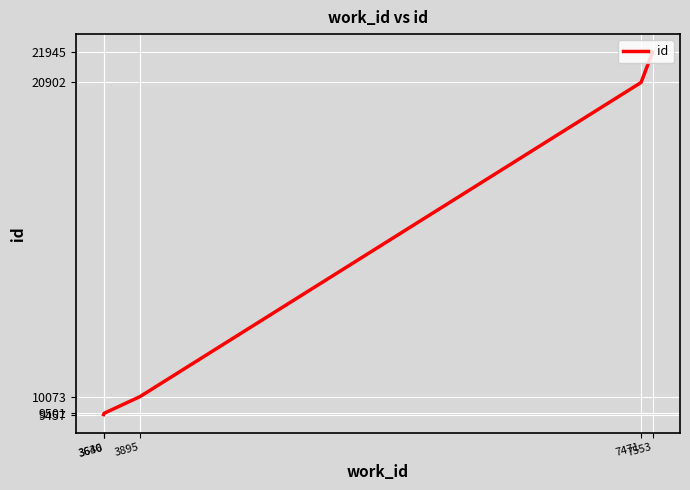

What is the average value?

14376